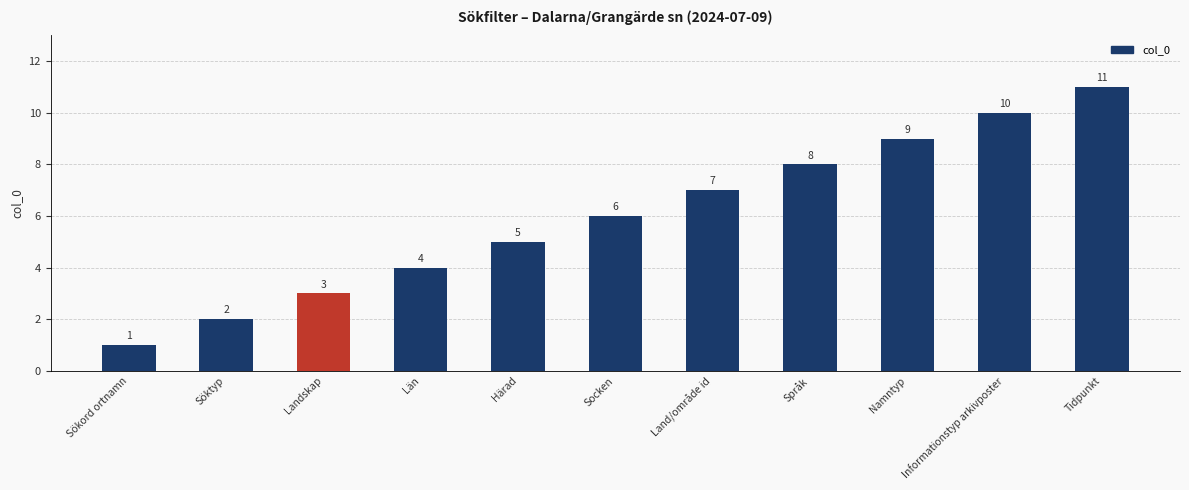

What is the sum of the values at Härad and Sökord ortnamn?

6